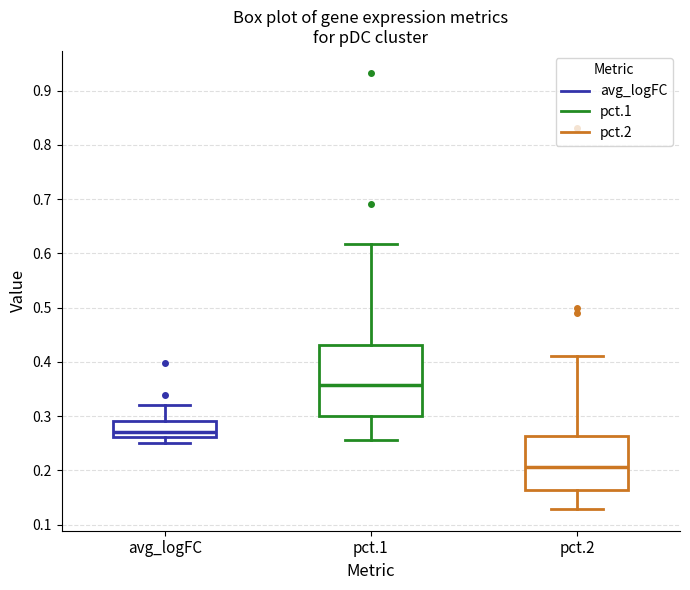

Where does the lower whisker of the box for avg_logFC end on the y-axis? The values are not printed on the chart, so give them approximately, as read against the axis.

0.25